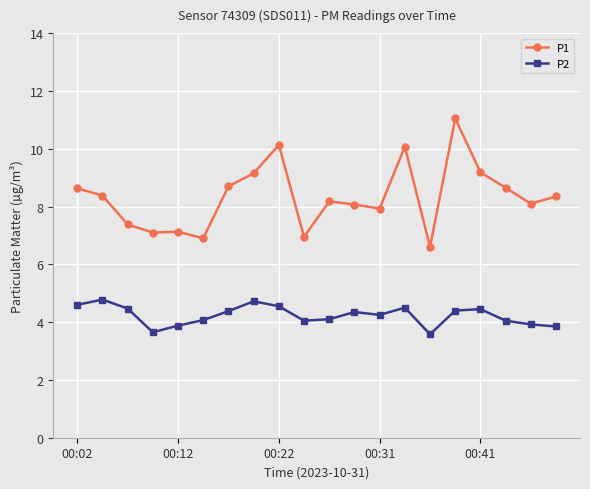

What is the sum of all P1 values?

166.6